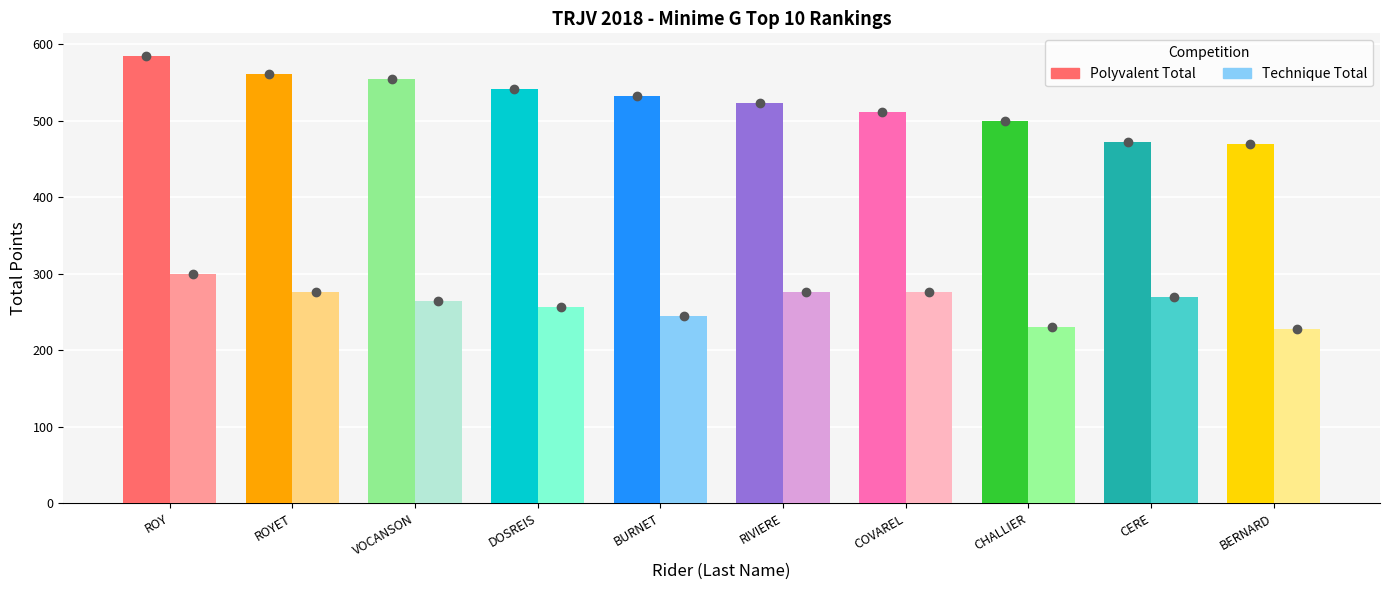

The Technique Total series shows 276 at RIVIERE. True or false?

True